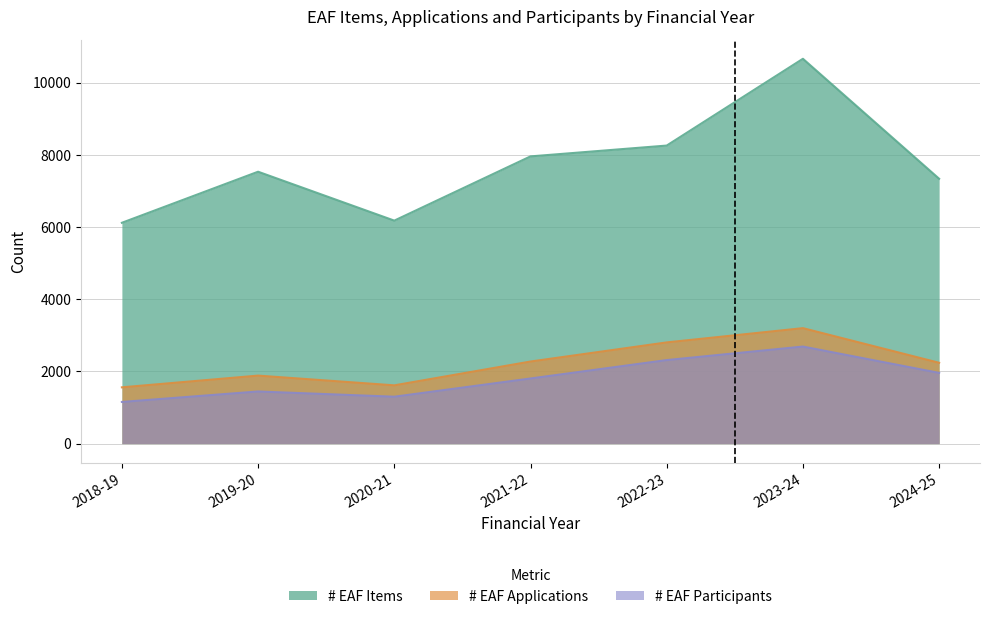

What is the label of the 7th point from the left?

2024-25